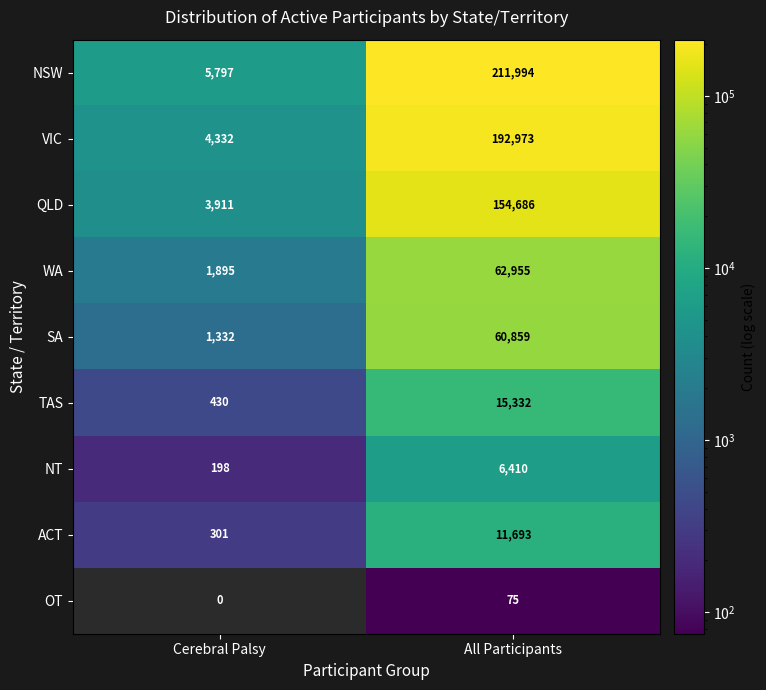

At Cerebral Palsy, list the series in order from smallest to largest.

OT, NT, ACT, TAS, SA, WA, QLD, VIC, NSW